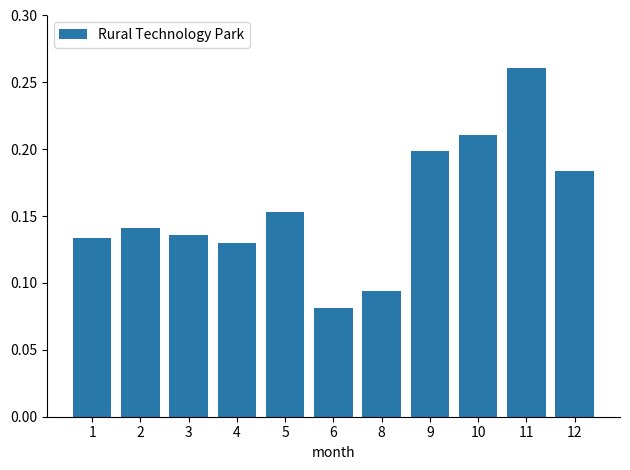

What is the sum of all values?

1.7